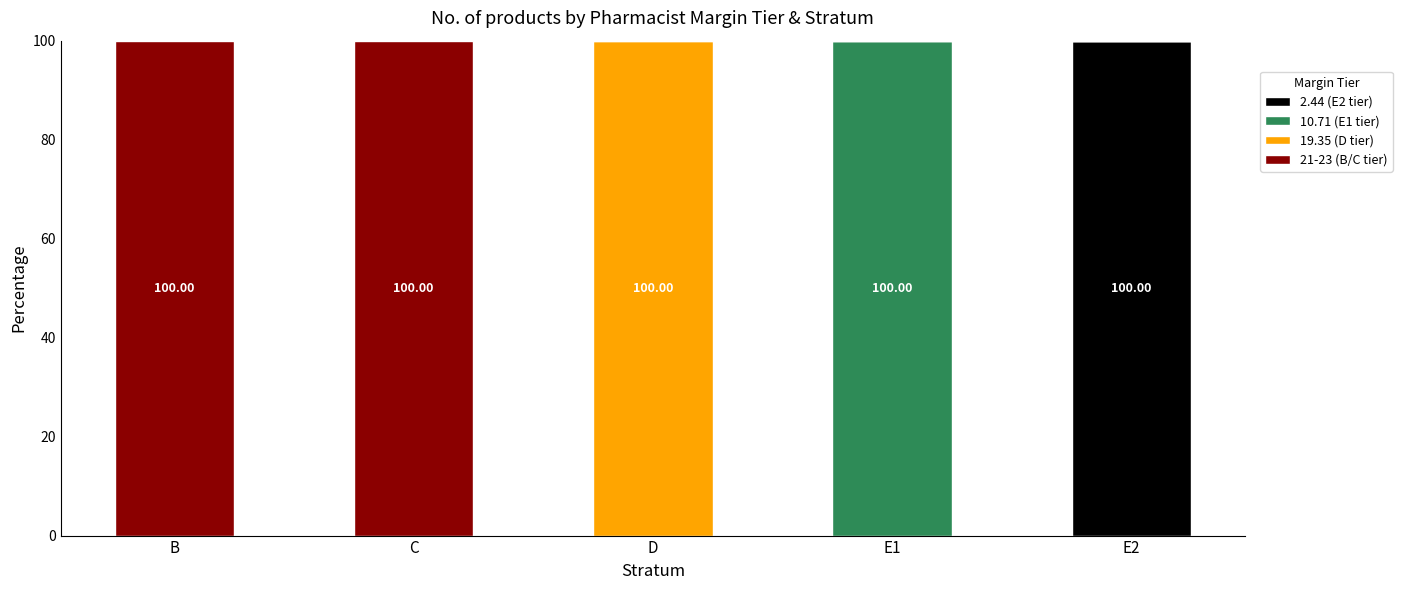

What is the total value across all series at B?

100